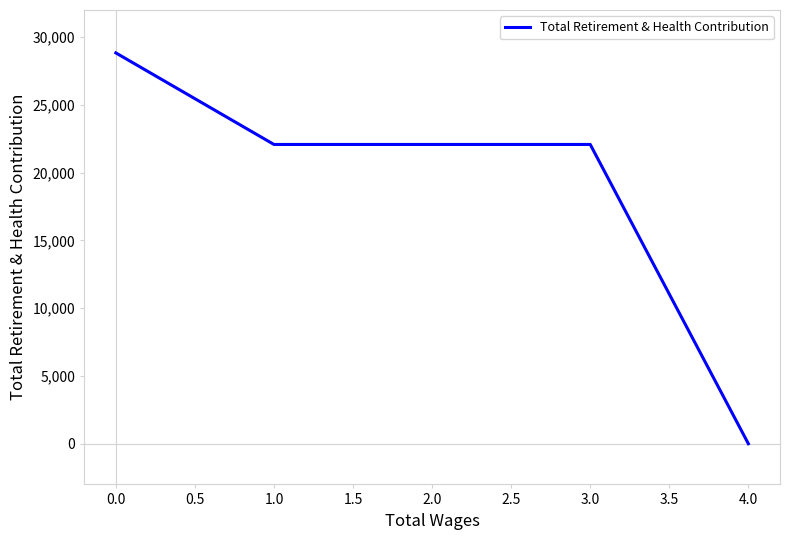

How many values are above zero?

4